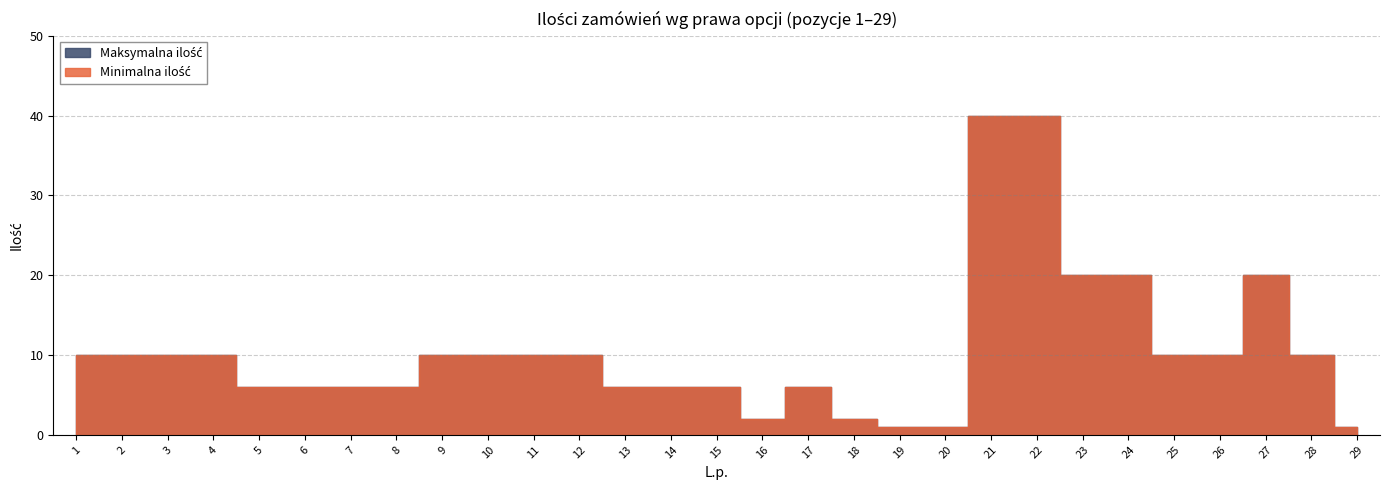

What are all the series names shown in the legend?

Minimalna ilość, Maksymalna ilość